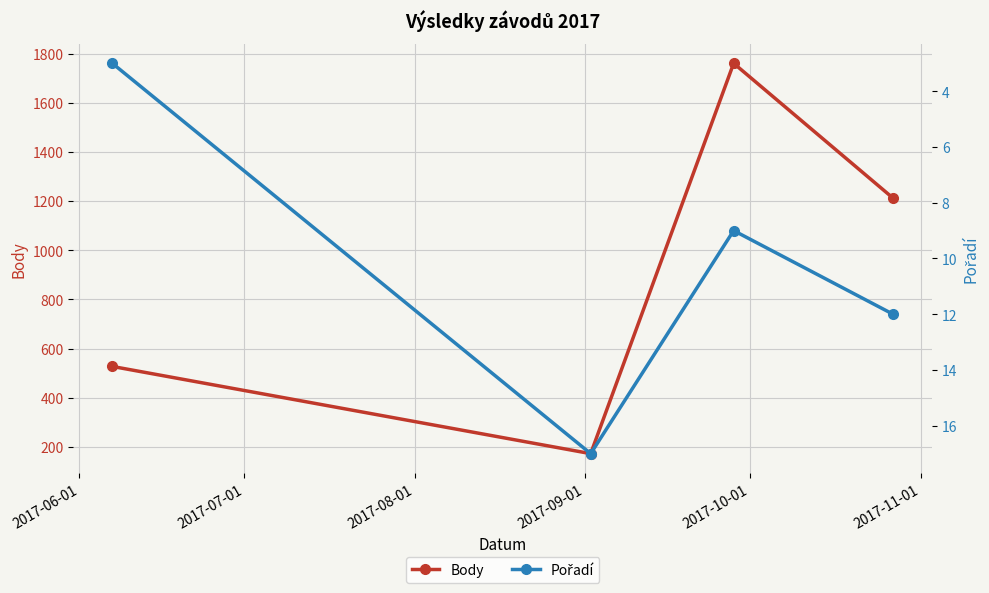

How many interior local peaks does the Body series have?

1